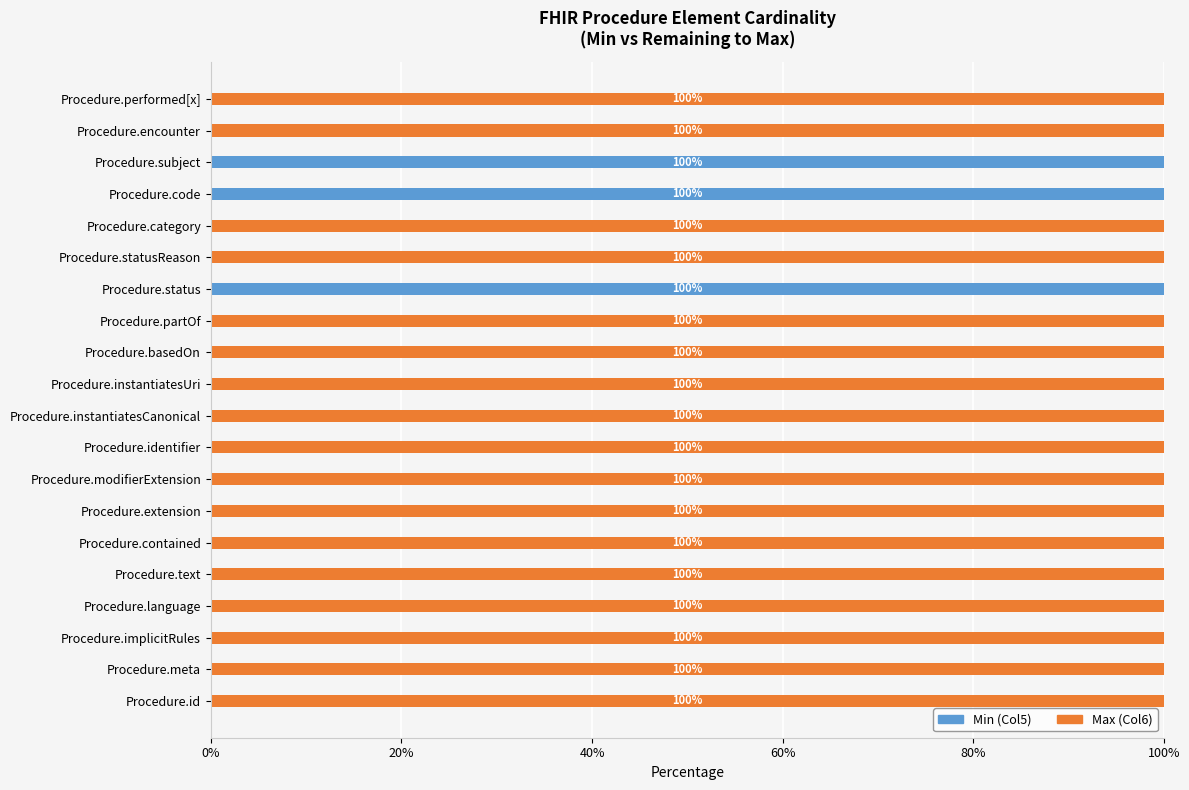

What is the maximum value for Min (Col5)?

100